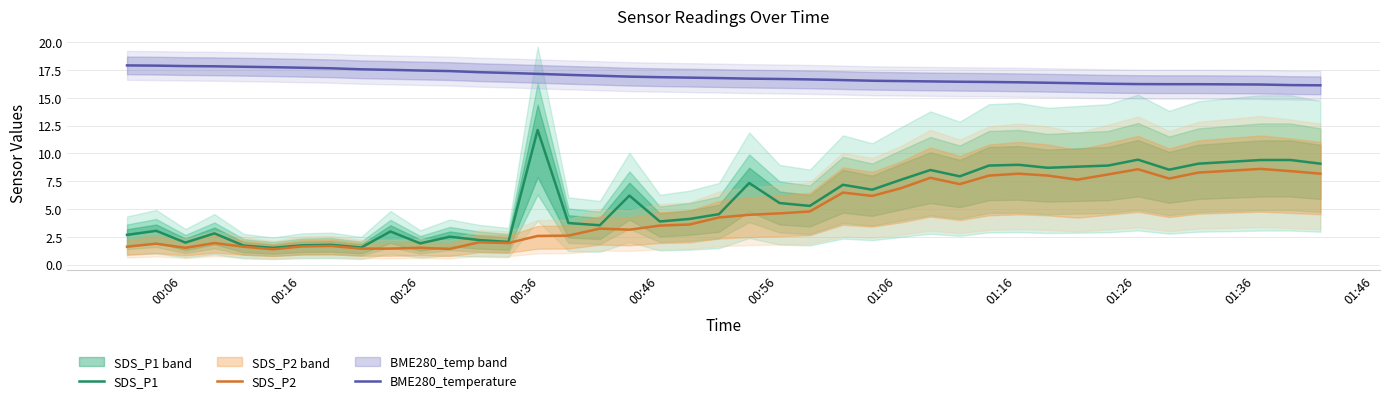

True or false: BME280_temperature and SDS_P1 cross at least once.

False